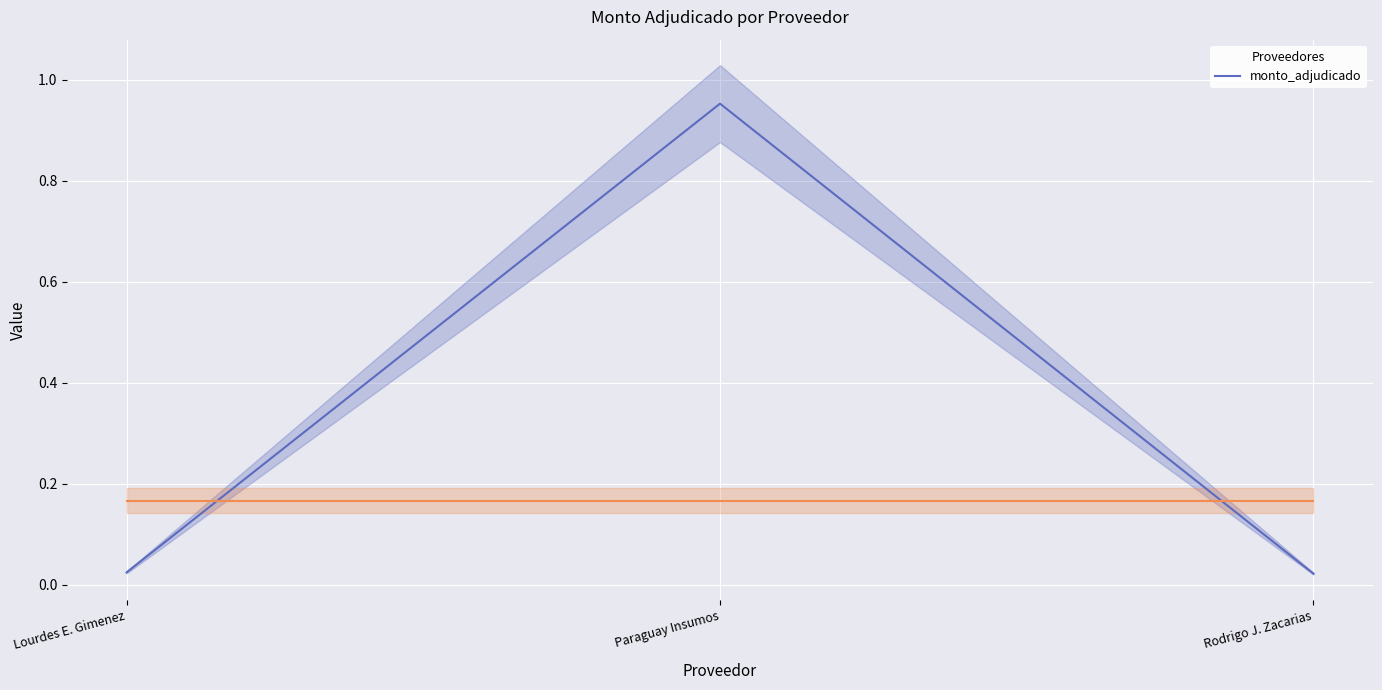

Which category has the highest value in the monto_adjudicado series?

Paraguay Insumos